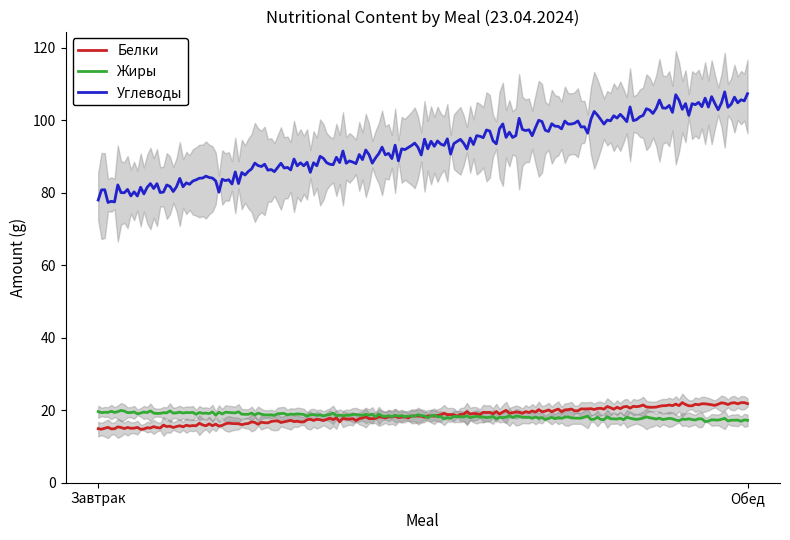

Between Завтрак and Обед, which is larger?

Обед